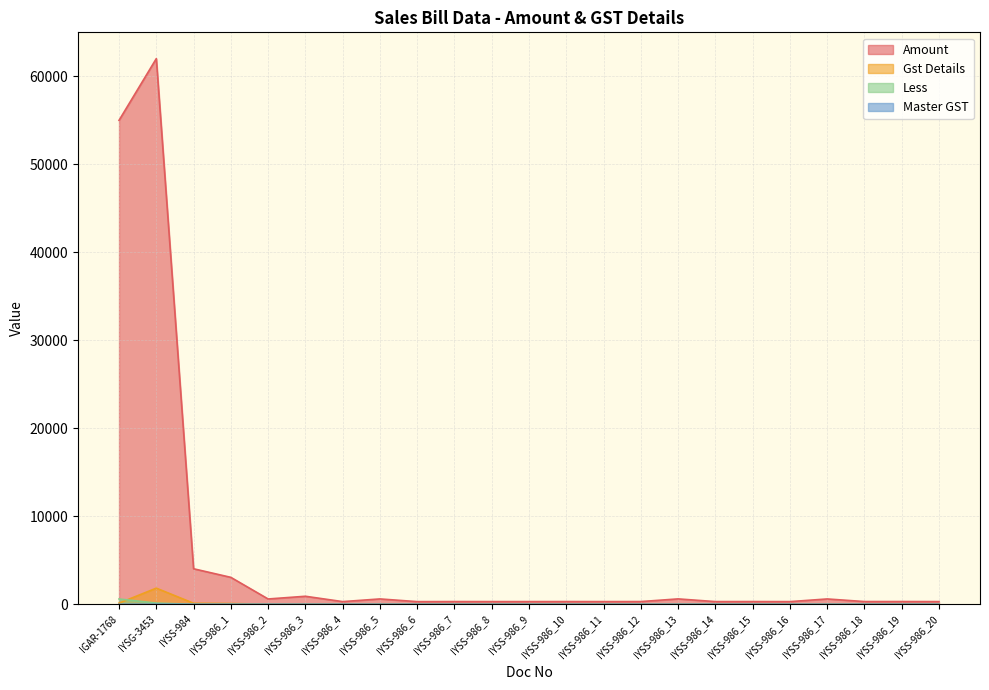

What are all the series names shown in the legend?

Amount, Gst Details, Less, Master GST